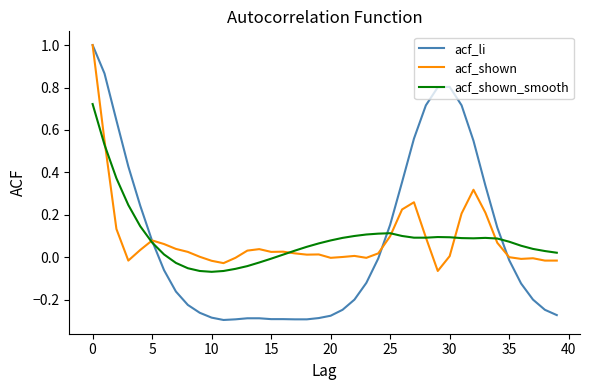

What is the maximum value shown in the chart?

1.0